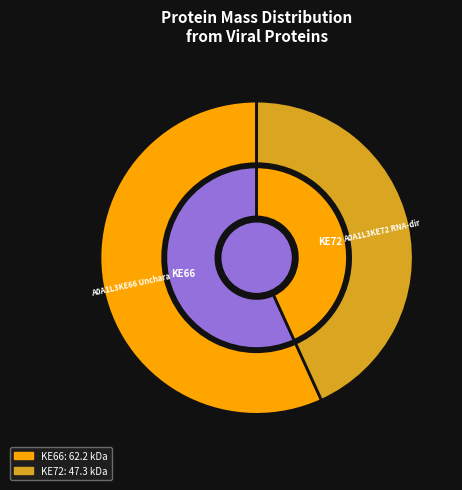

The A0A1L3KE66 Uncharacterized protein slice represents 57% of the pie. True or false?

True